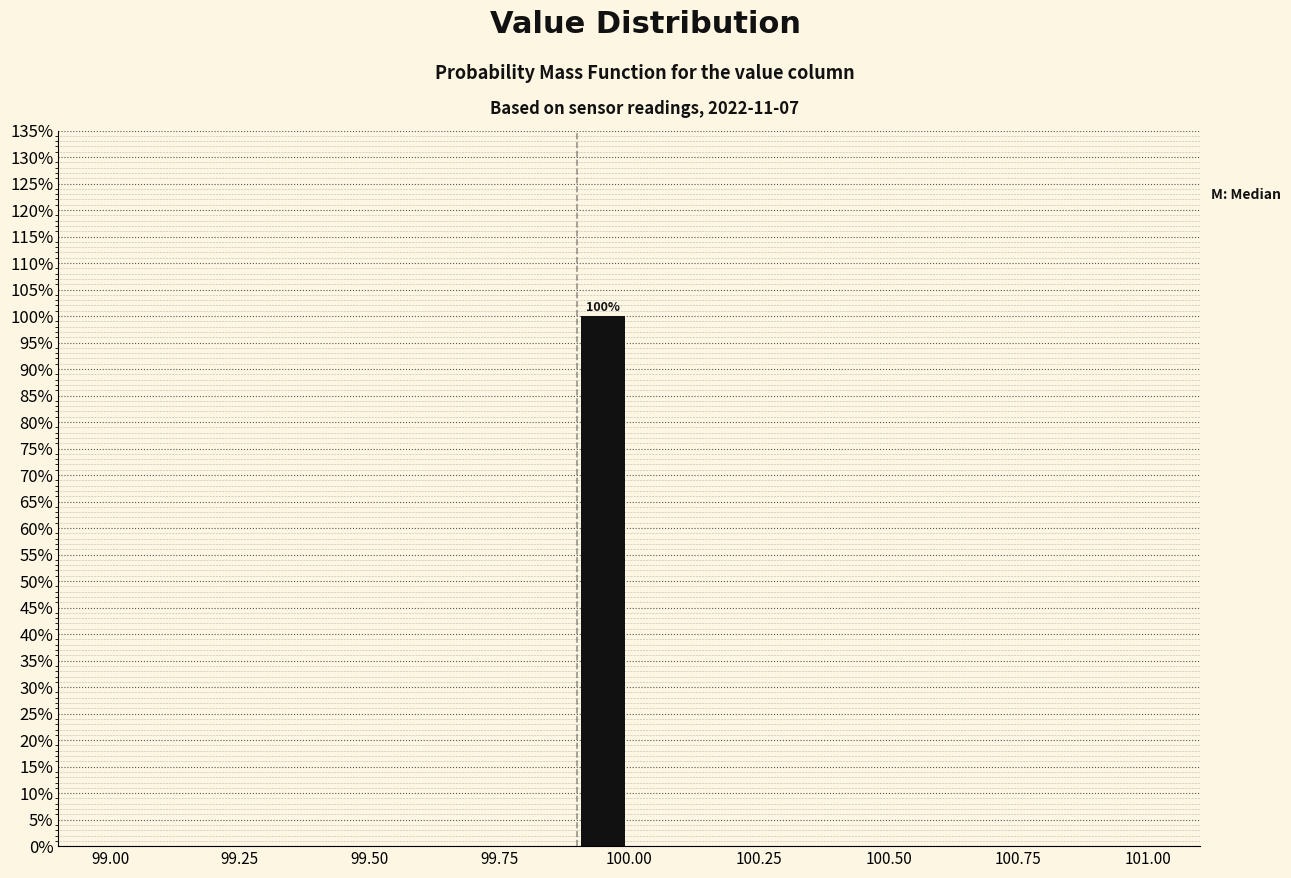

Around what value on the x-axis is the tallest bar? Give the approximate position of its centre, as read against the axis.

99.95